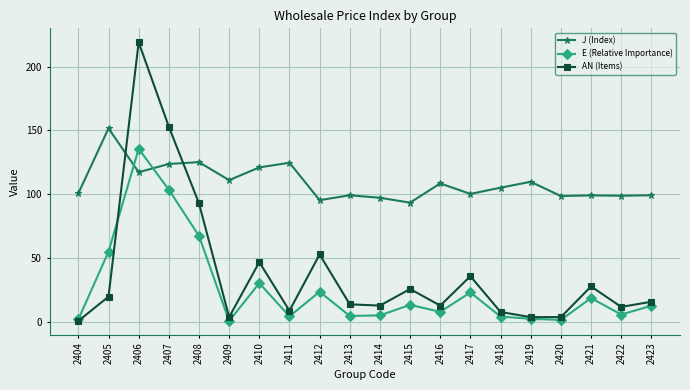

Which series ends up on top after the final intersection of J (Index) and AN (Items)?

J (Index)